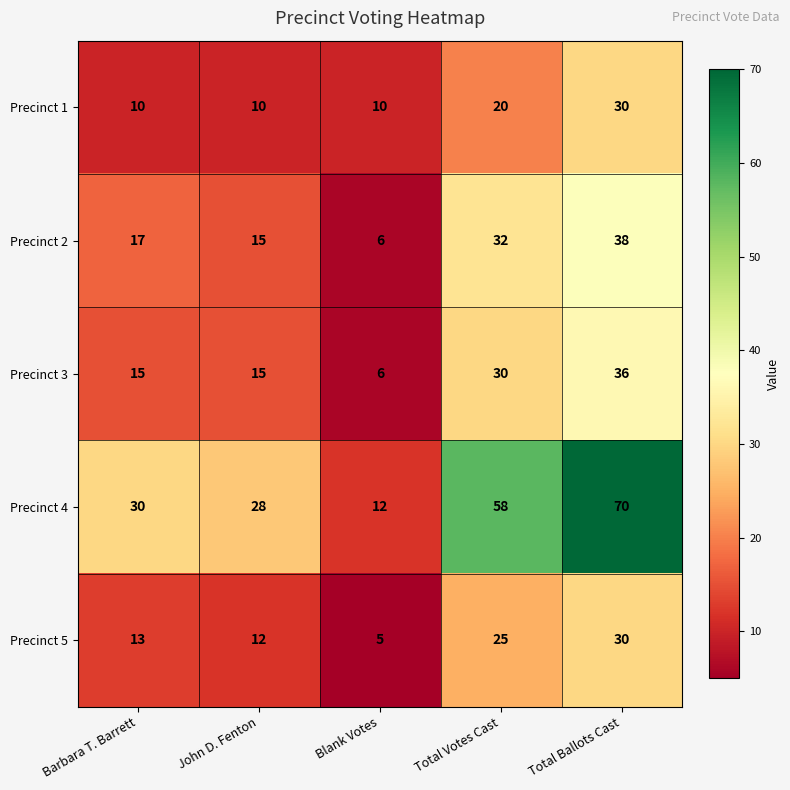

Reading right to left, list all the values displayed in this chart.

Precinct 1: Total Ballots Cast=30	Total Votes Cast=20	Blank Votes=10	John D. Fenton=10	Barbara T. Barrett=10
Precinct 2: Total Ballots Cast=38	Total Votes Cast=32	Blank Votes=6	John D. Fenton=15	Barbara T. Barrett=17
Precinct 3: Total Ballots Cast=36	Total Votes Cast=30	Blank Votes=6	John D. Fenton=15	Barbara T. Barrett=15
Precinct 4: Total Ballots Cast=70	Total Votes Cast=58	Blank Votes=12	John D. Fenton=28	Barbara T. Barrett=30
Precinct 5: Total Ballots Cast=30	Total Votes Cast=25	Blank Votes=5	John D. Fenton=12	Barbara T. Barrett=13